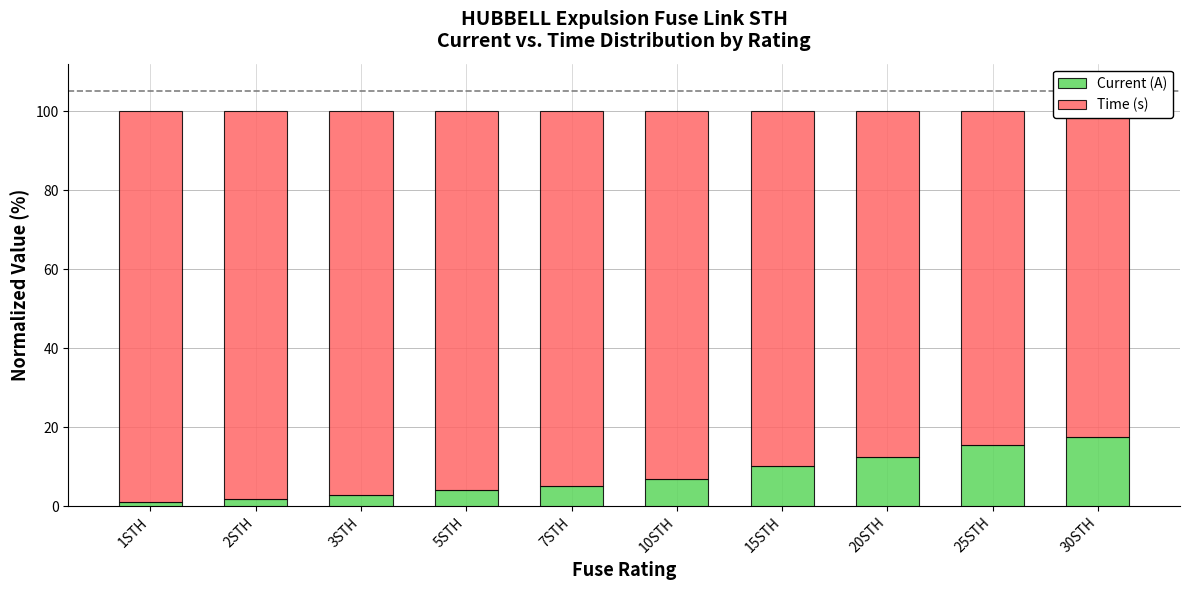

Reading left to right, transcribe all the data shown in this chart.

Current (A): 1STH=1.0	2STH=1.8	3STH=2.7	5STH=4.1	7STH=5.2	10STH=6.9	15STH=10.2	20STH=12.5	25STH=15.4	30STH=17.6
Time (s): 1STH=99.0	2STH=98.2	3STH=97.3	5STH=95.9	7STH=94.8	10STH=93.1	15STH=89.8	20STH=87.5	25STH=84.6	30STH=82.4